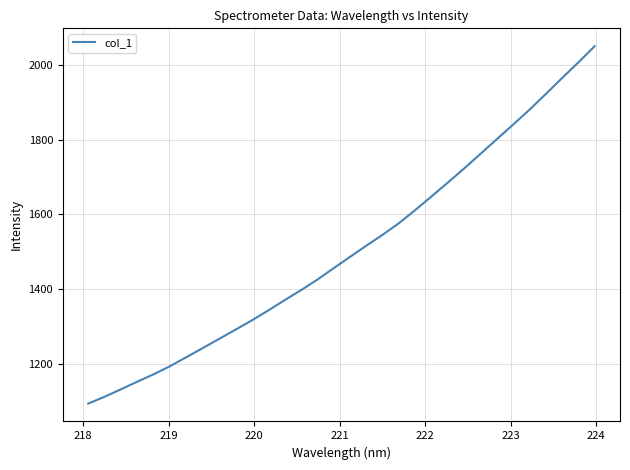

What is the greatest value displayed?

2049.1